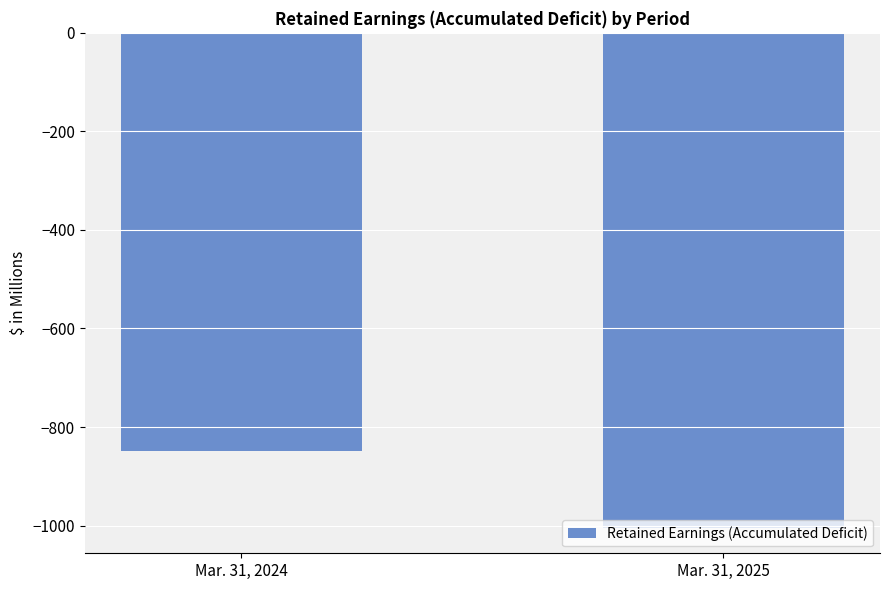

What value does the data have at Mar. 31, 2025, to the nearest 5?

-1005